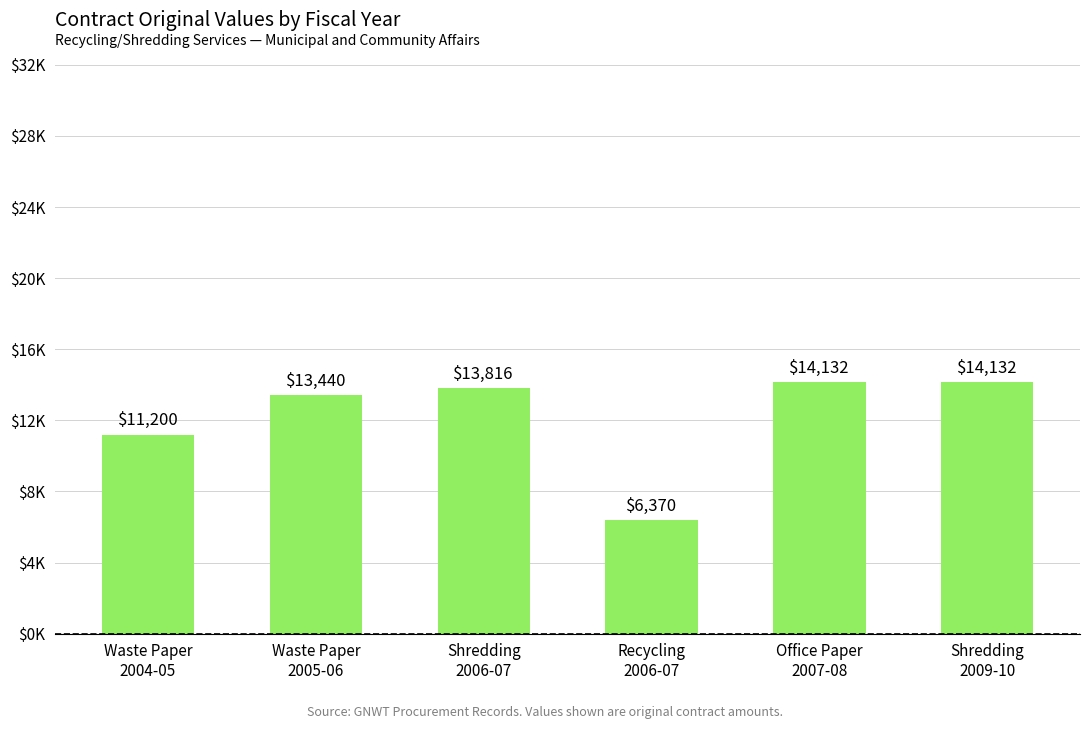

Rank the categories by value from highest to lowest.

Office Paper
2007-08, Shredding
2009-10, Shredding
2006-07, Waste Paper
2005-06, Waste Paper
2004-05, Recycling
2006-07